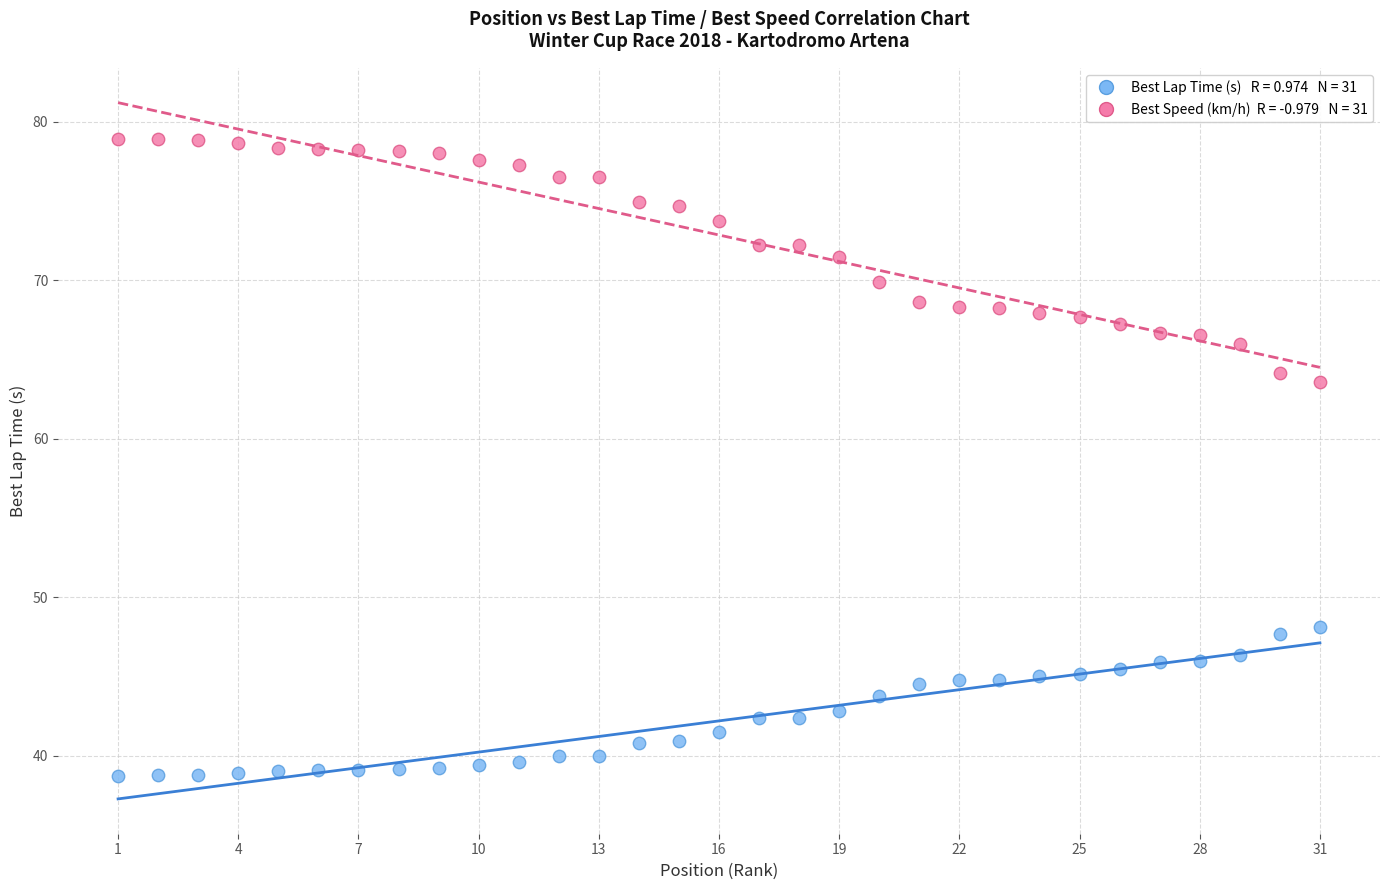

Across all data points, what is the range of Y values (max minus min)?

40.2